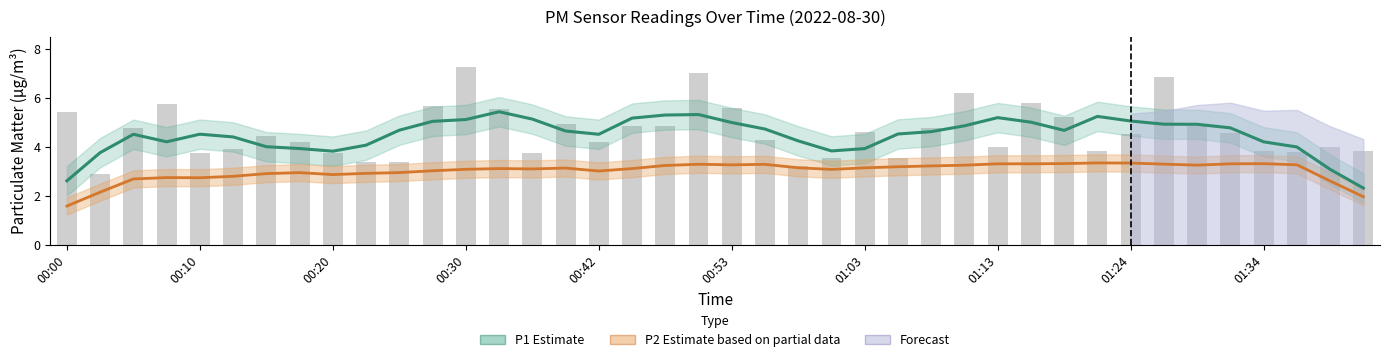

What is the value of the P1 Estimate bar at the 24th from the left?

3.9